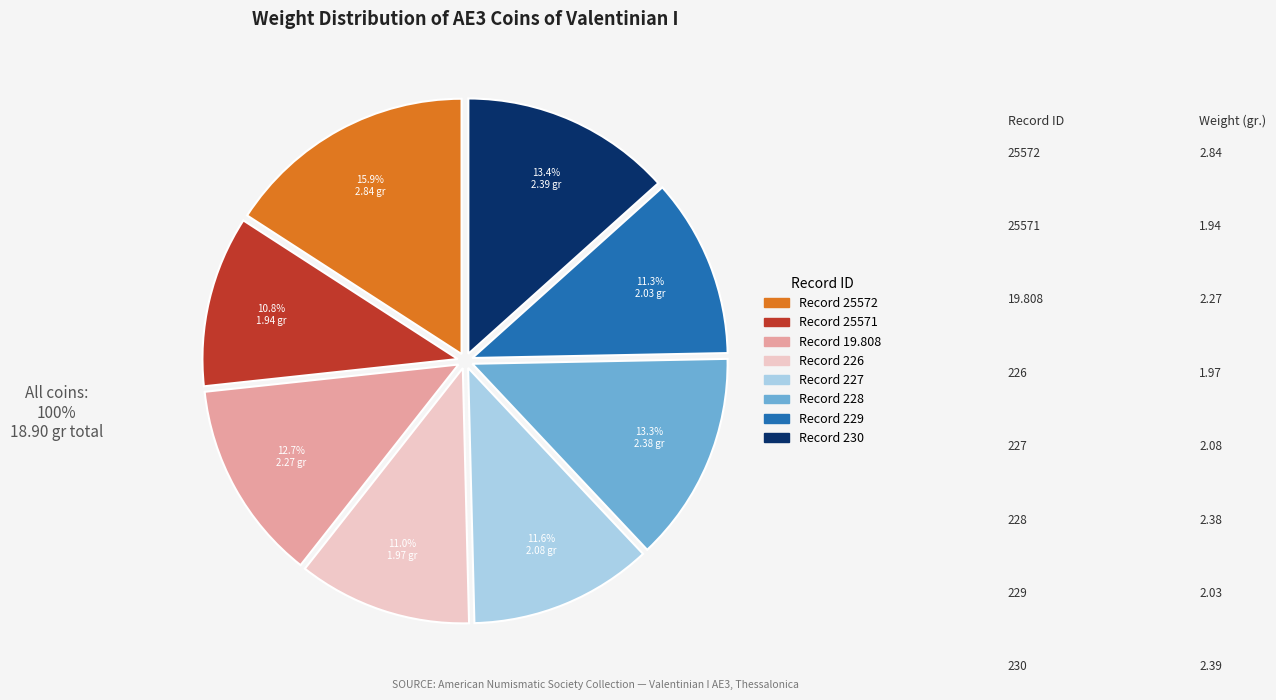

What is the total percentage of 1994.123.227 and 1994.123.230?

25.0%